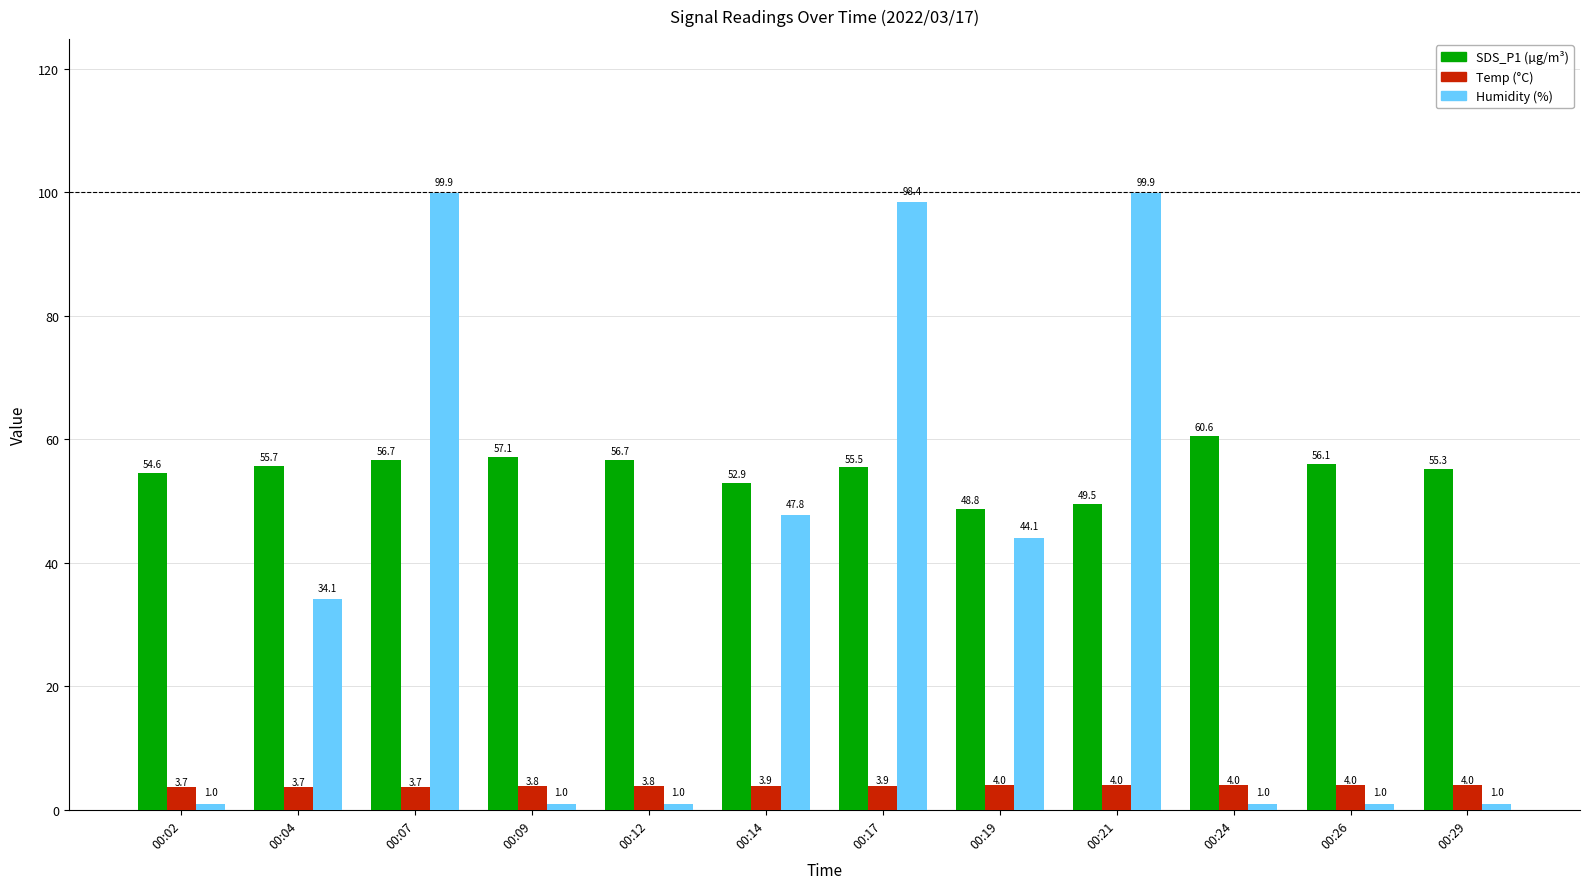

What is the smallest value displayed?

1.0